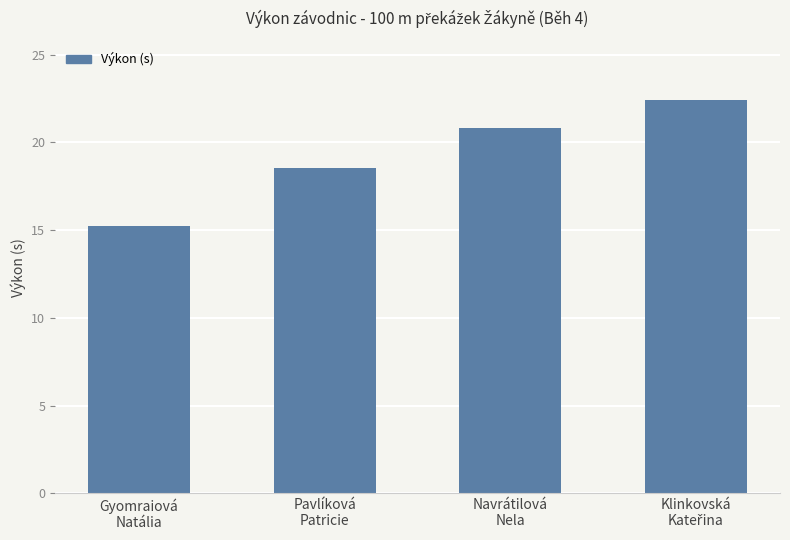

What is the value of the 2nd bar from the left?

18.5